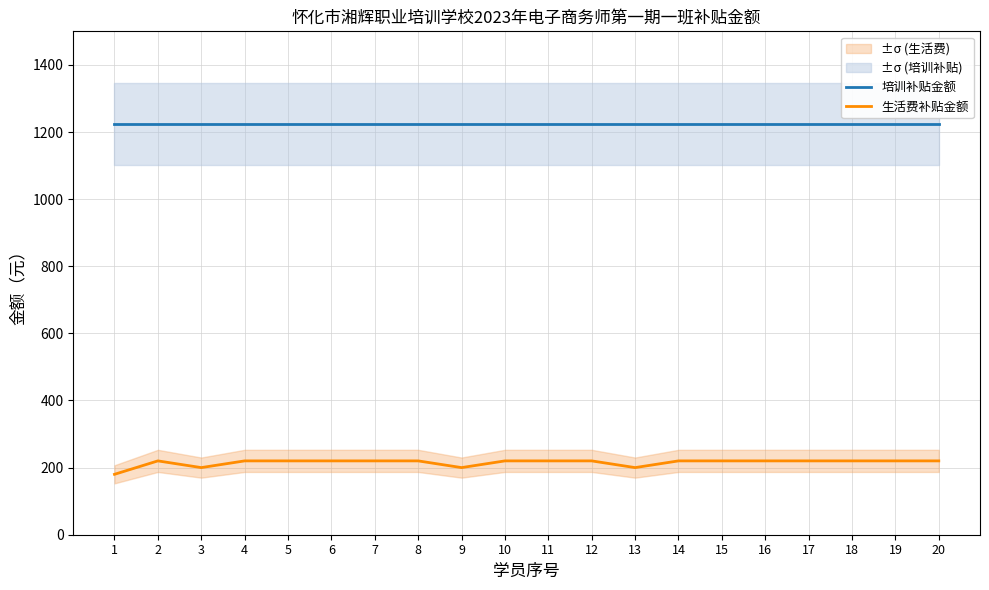

True or false: 生活费补贴金额 and 培训补贴金额 intersect in this chart.

False